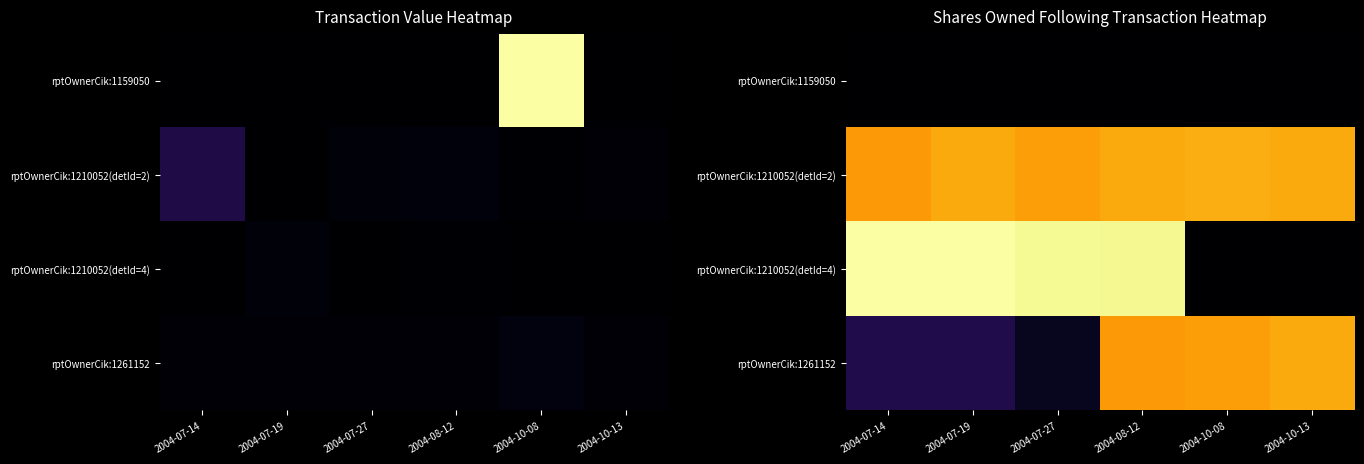

The value of rptOwnerCik:1261152 at 2004-07-27 is 578478. True or false?

False